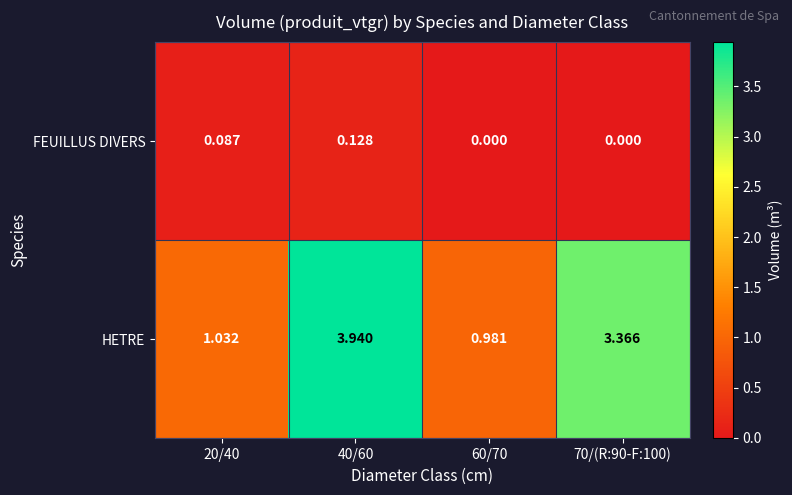

Between 20/40 and 70/(R:90-F:100), which series saw the biggest shift?

HETRE